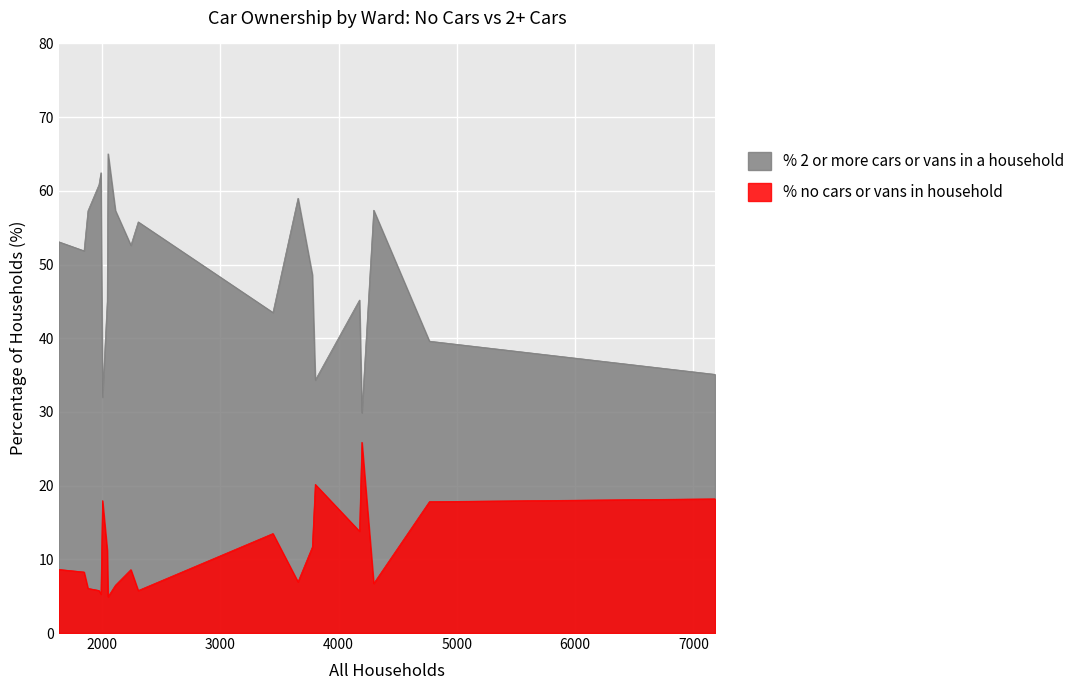

What is the minimum value for % 2 or more cars or vans in a household?

29.9